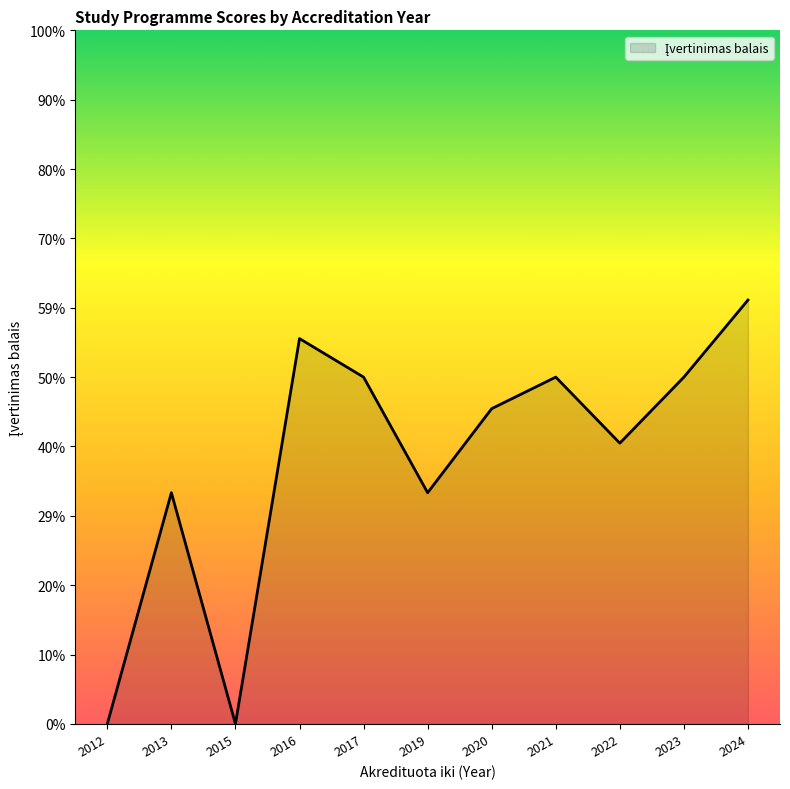

Does the chart display data point markers on the line(s)?

No